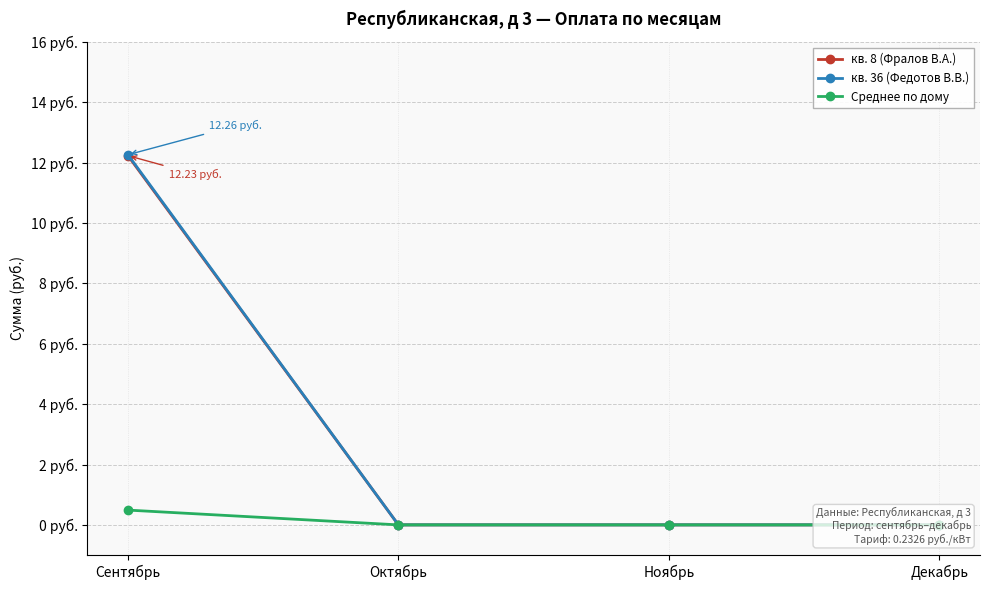

Count the Среднее по дому values in the range 0 to 1.

4